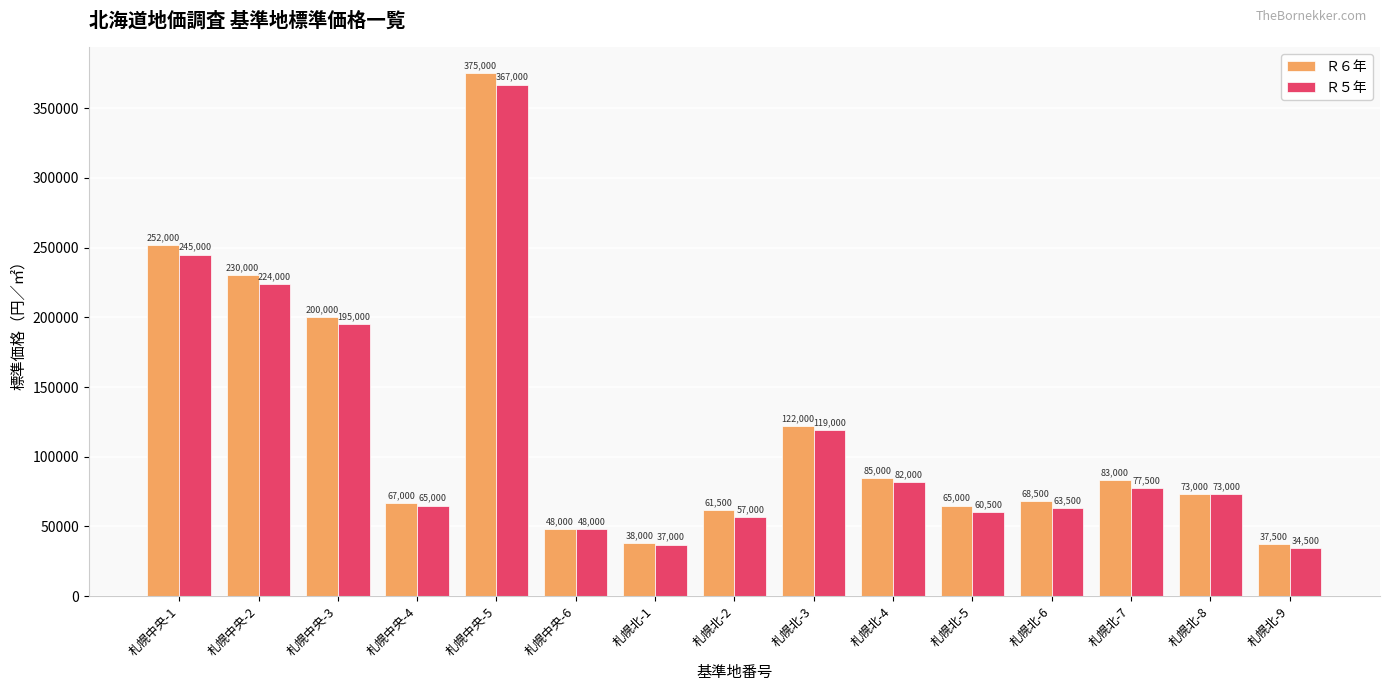

Which label corresponds to the largest value in the chart?

札幌中央-5